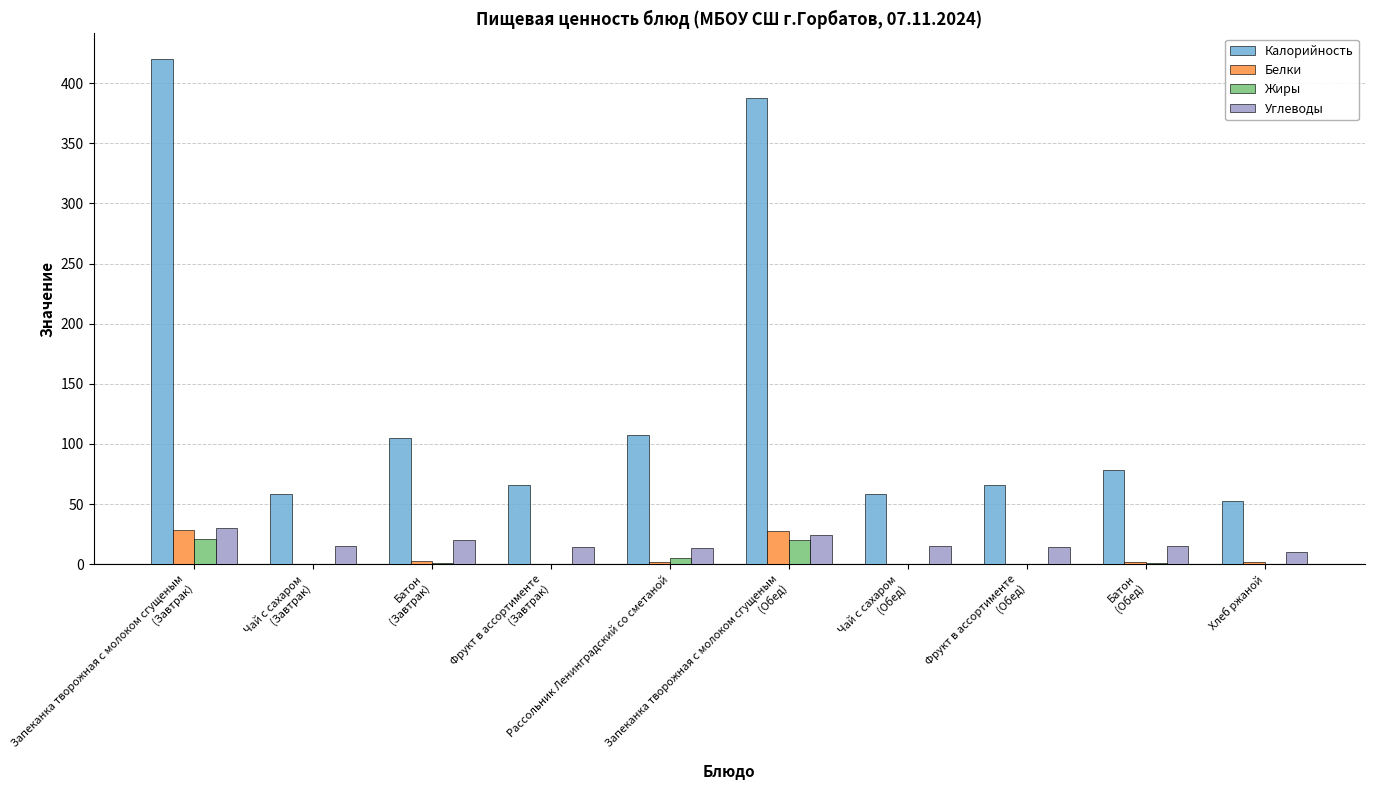

Which series has the largest range (max minus min)?

Калорийность